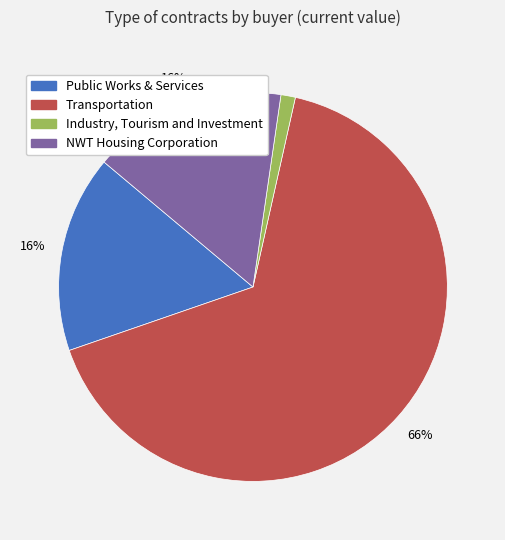

To the nearest percent, what is the average slice percentage?

25%